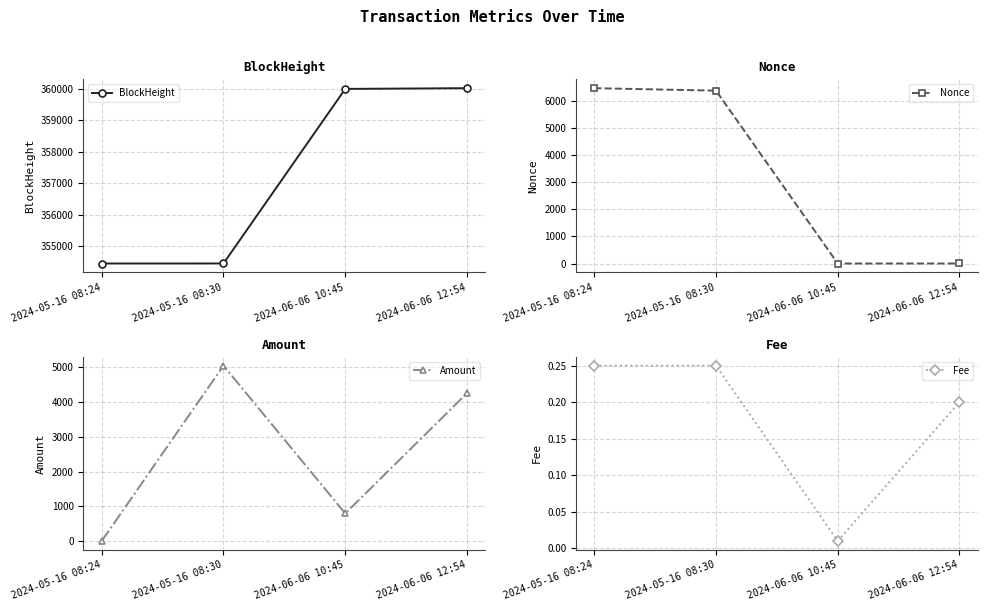

Reading right to left, extract all data points from this chart.

BlockHeight: 2024-06-06 12:54=360020.0	2024-06-06 10:45=359997.0	2024-05-16 08:30=354451.0	2024-05-16 08:24=354450.0
Nonce: 2024-06-06 12:54=1.0	2024-06-06 10:45=0.0	2024-05-16 08:30=6390.0	2024-05-16 08:24=6481.0
Amount: 2024-06-06 12:54=4249.5	2024-06-06 10:45=798.0	2024-05-16 08:30=5041.1	2024-05-16 08:24=7.9
Fee: 2024-06-06 12:54=0.2	2024-06-06 10:45=0.0	2024-05-16 08:30=0.2	2024-05-16 08:24=0.2